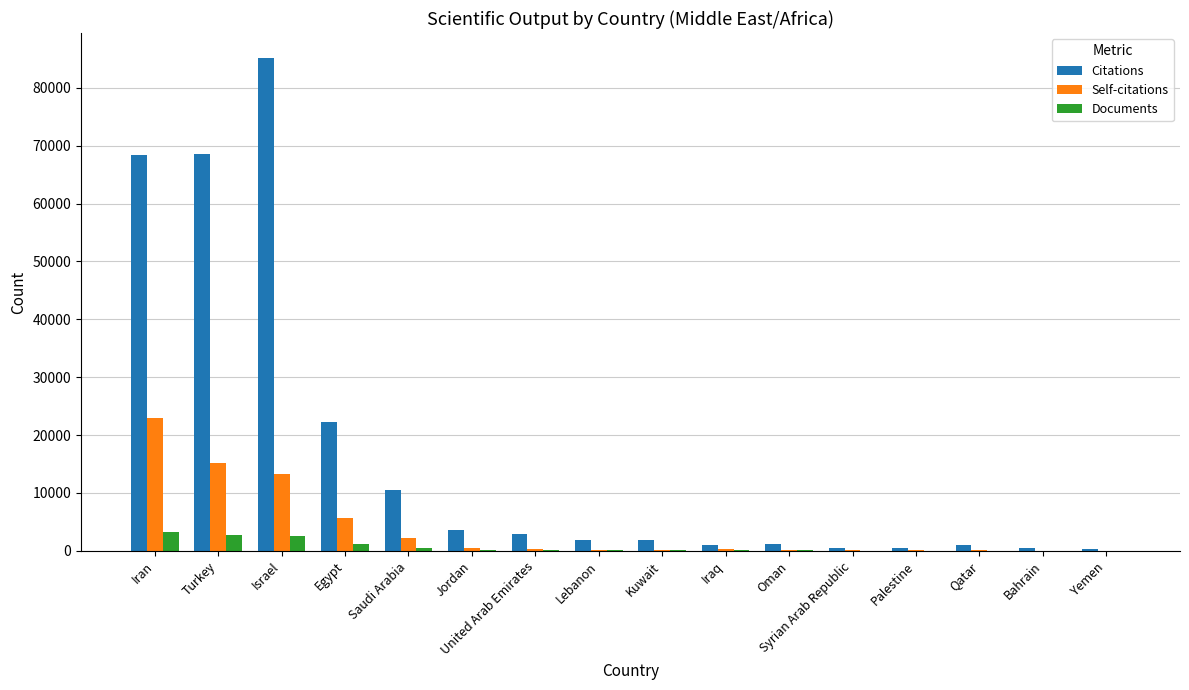

Does the chart contain stacked bars?

No